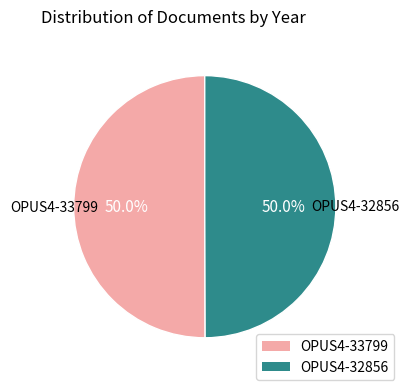

What is the ratio of the value at OPUS4-32856 to the value at OPUS4-33799?

1.0